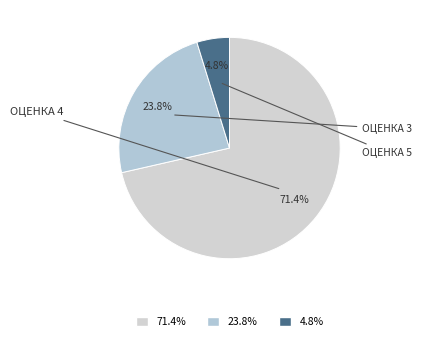

Count the number of slices in the pie.

3